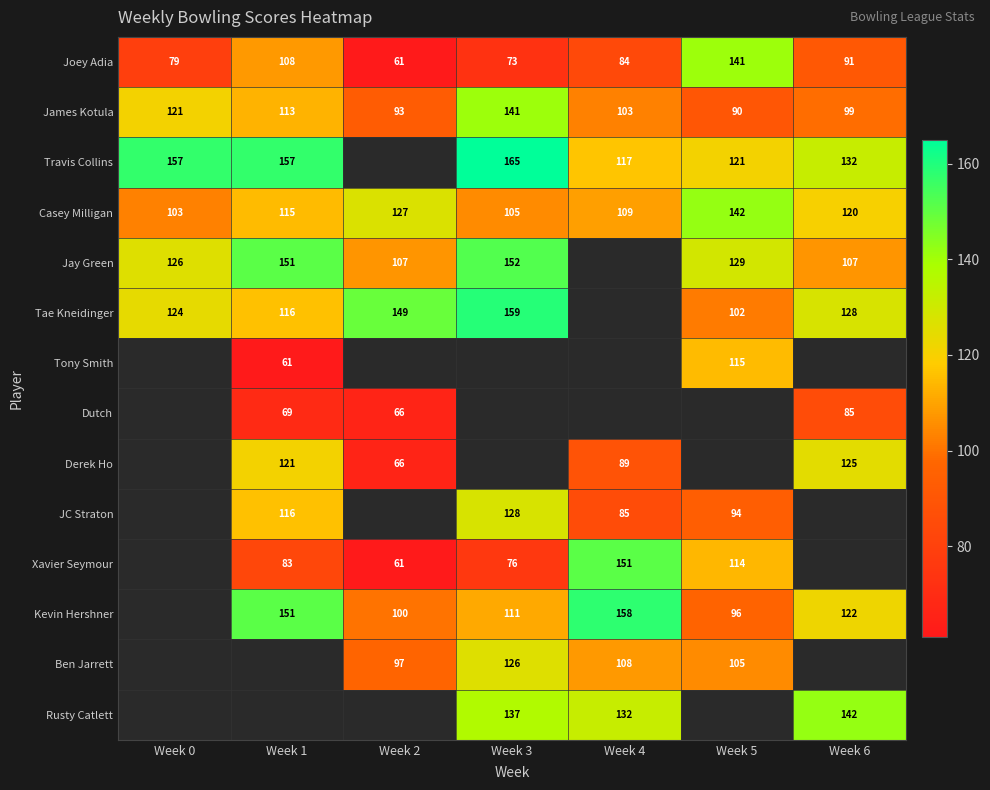

What is the difference between the maximum and second lowest values in the Casey Milligan series?

37